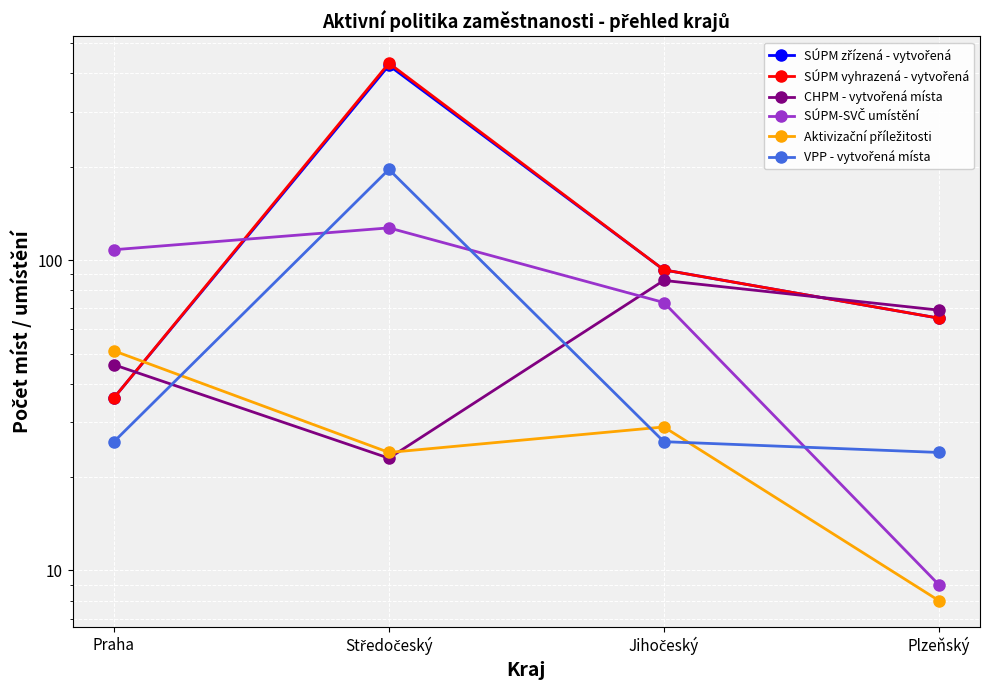

Rank the categories by SÚPM zřízená - vytvořená value from highest to lowest.

Středočeský, Jihočeský, Plzeňský, Praha